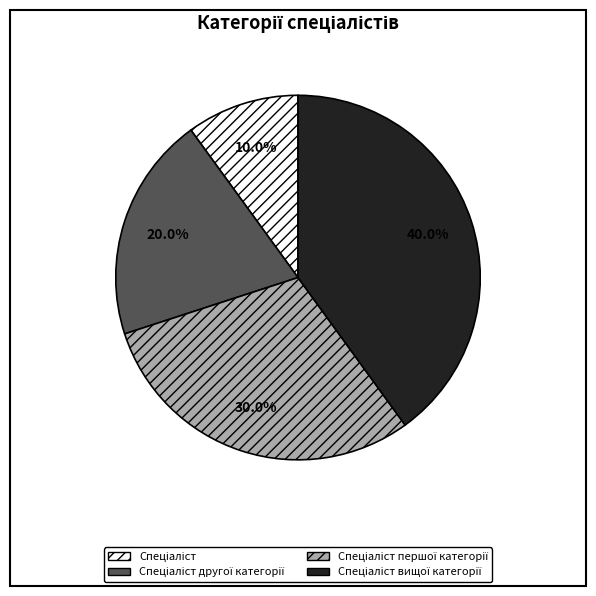

Is there any slice that represents more than half of the pie?

No